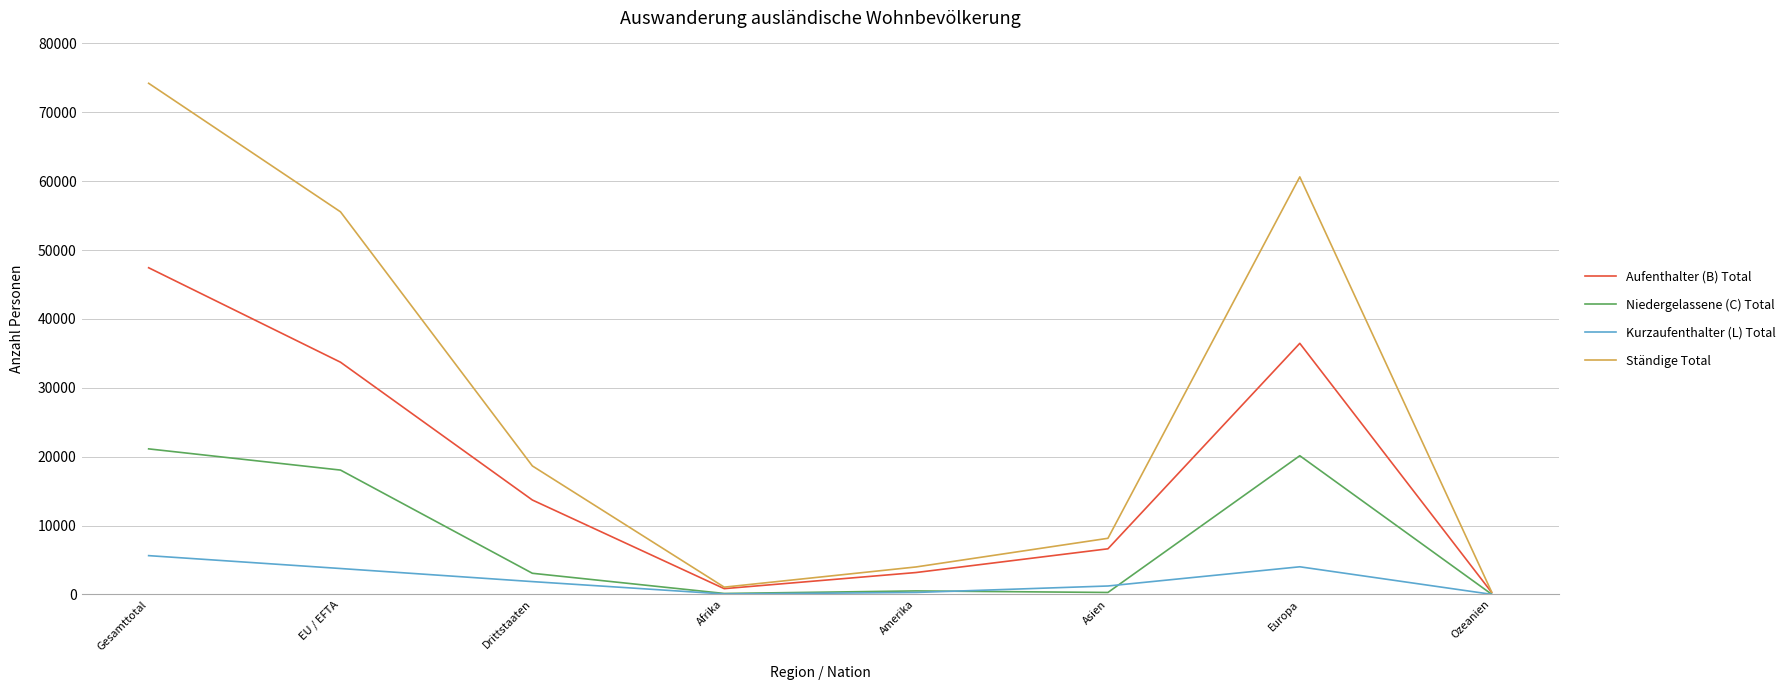

The Aufenthalter (B) Total series shows 13715 at Drittstaaten. True or false?

True